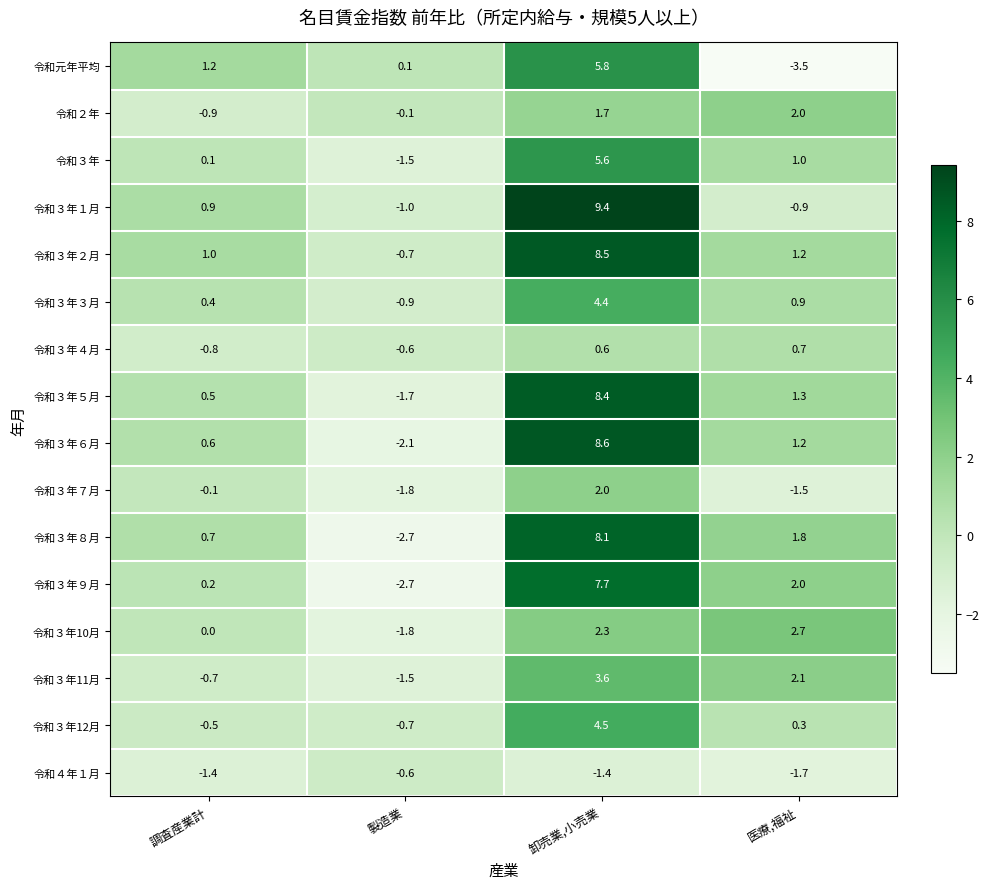

How many series are shown in this chart?

16